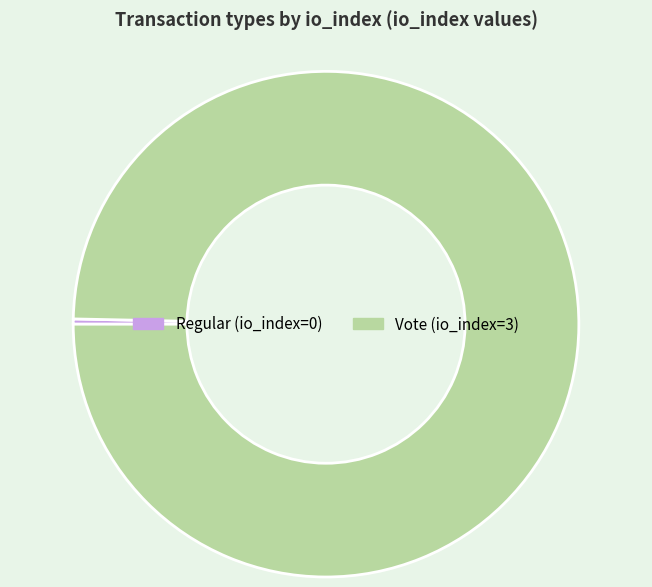

What is the majority slice?

Vote